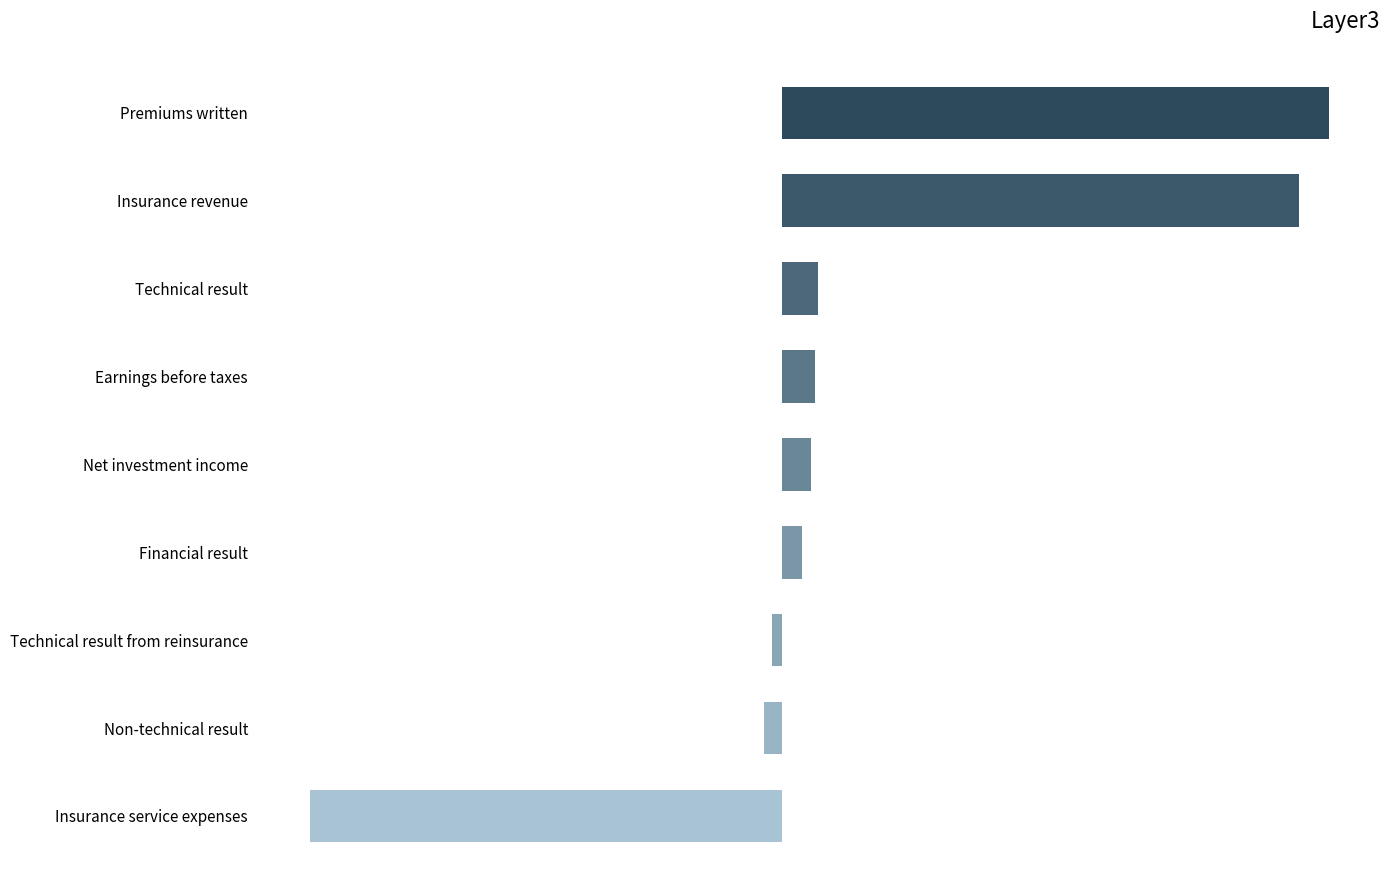

Does the chart contain any negative values?

Yes